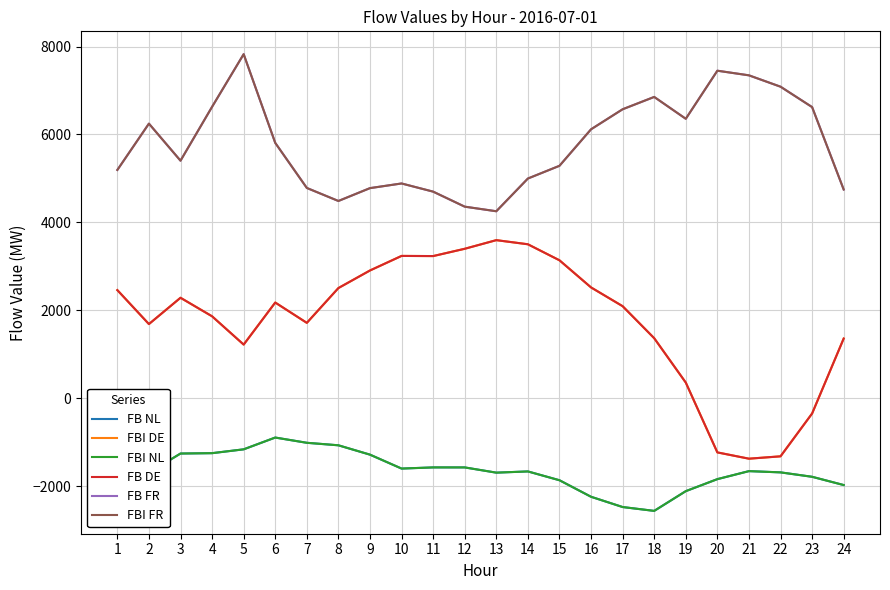

What is the difference between the maximum and minimum values in the FBI NL series?

1667.5